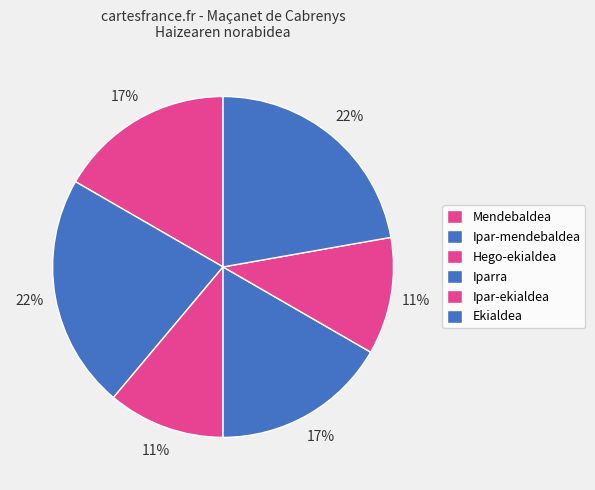

To the nearest percent, what portion does Iparra represent?

17%